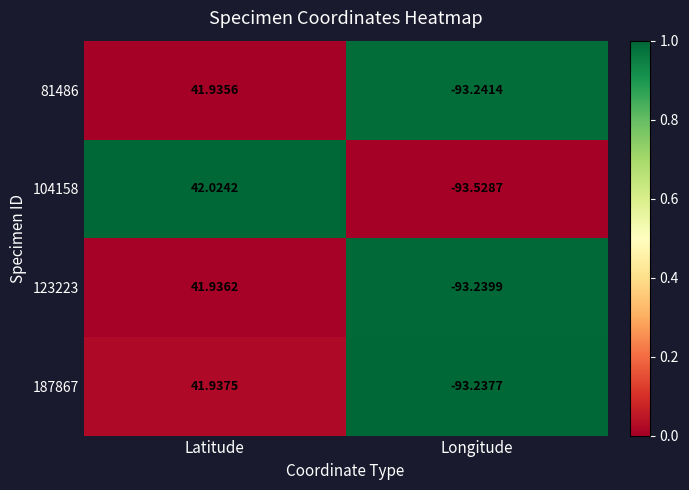

At which label is 187867 closest to -25?

Latitude